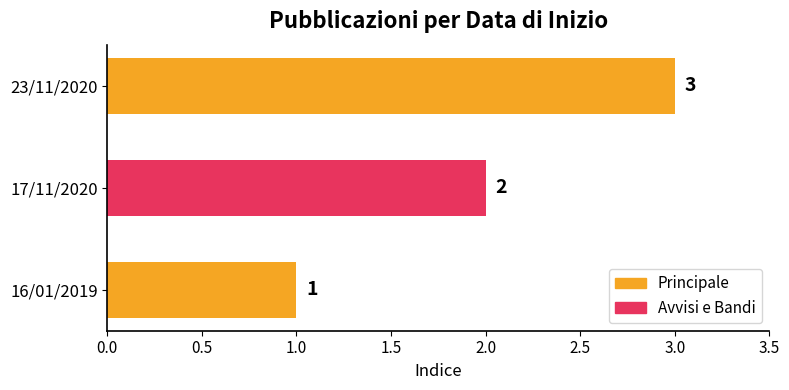

What is the difference between the maximum and minimum values?

2